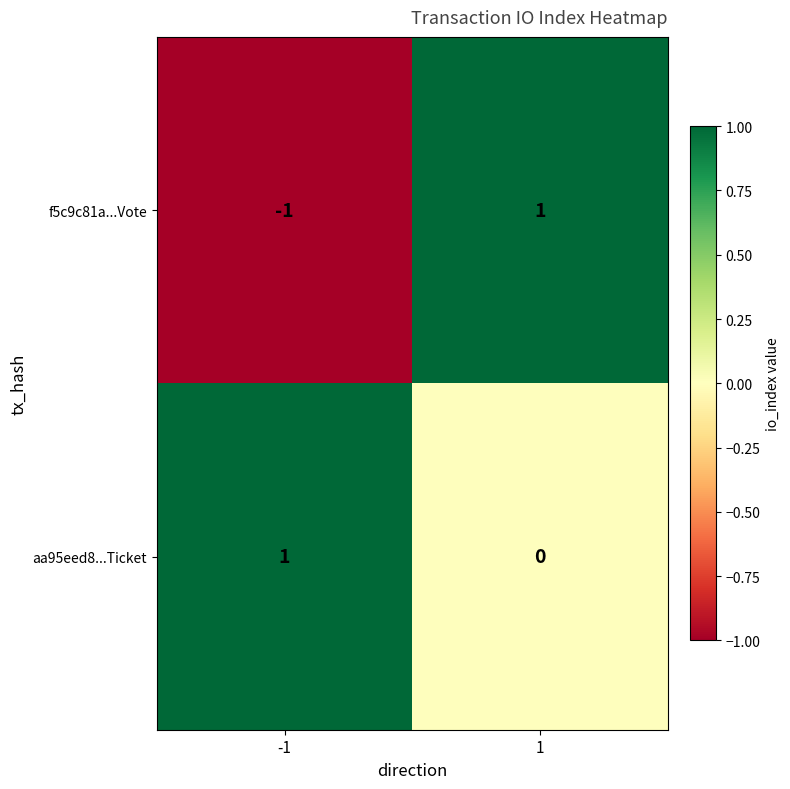

What is the spread (max minus min) of values at 1?

1